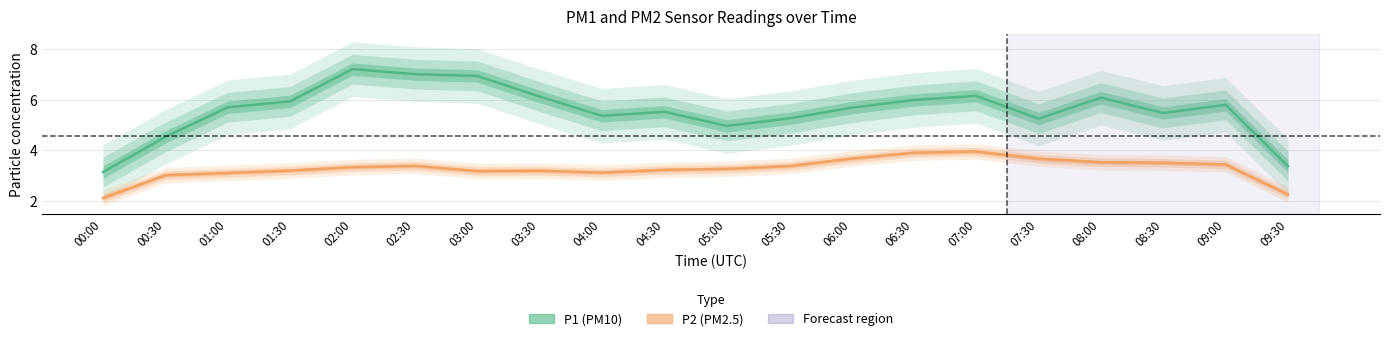

The P2 series shows 3.2 at 03:30. True or false?

True